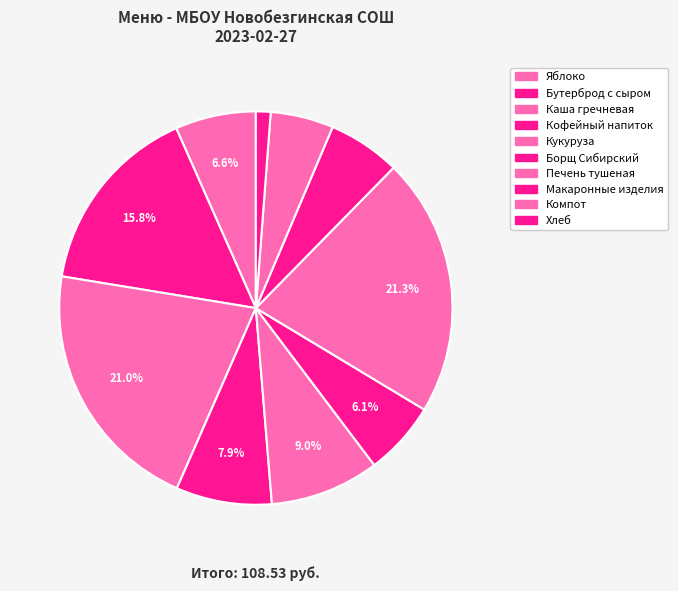

How many slices are in this pie chart?

10